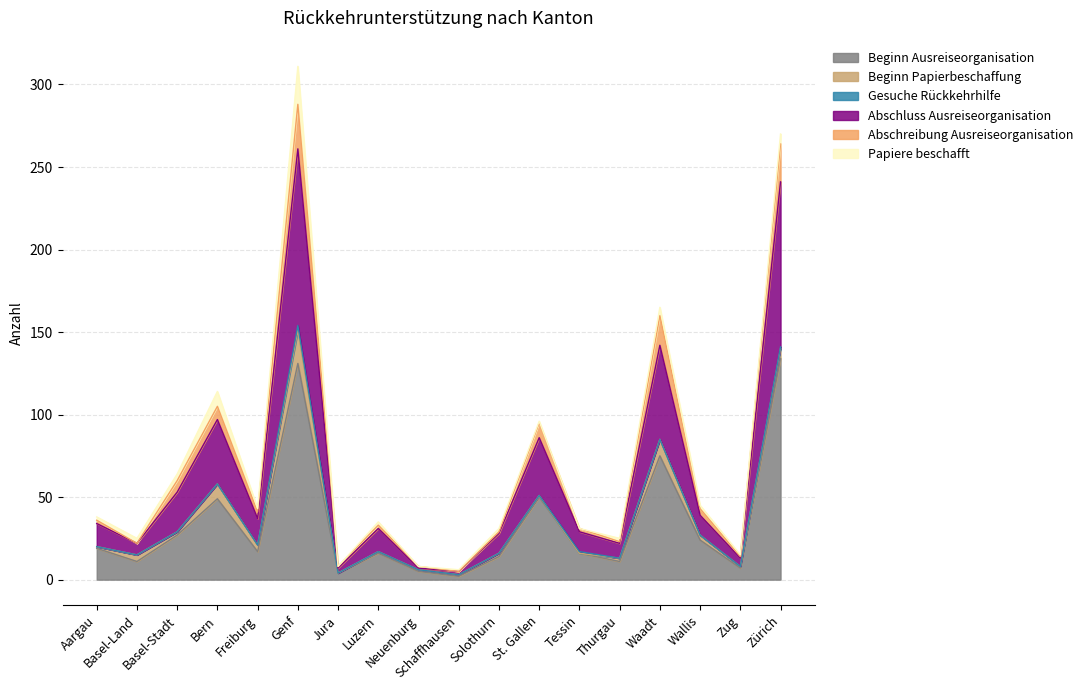

Is it true that Beginn Ausreiseorganisation equals 17 at Freiburg?

True